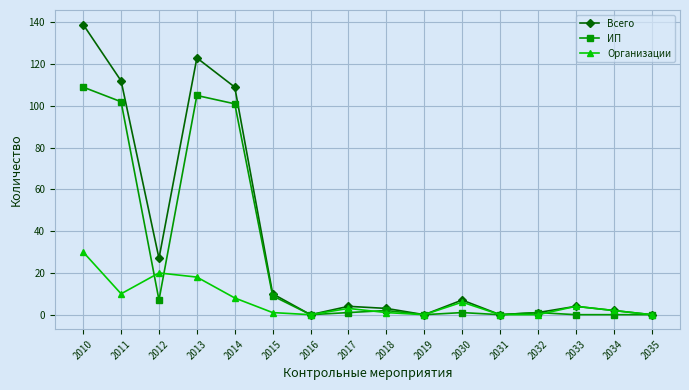

True or false: ИП and Организации cross at least once.

True